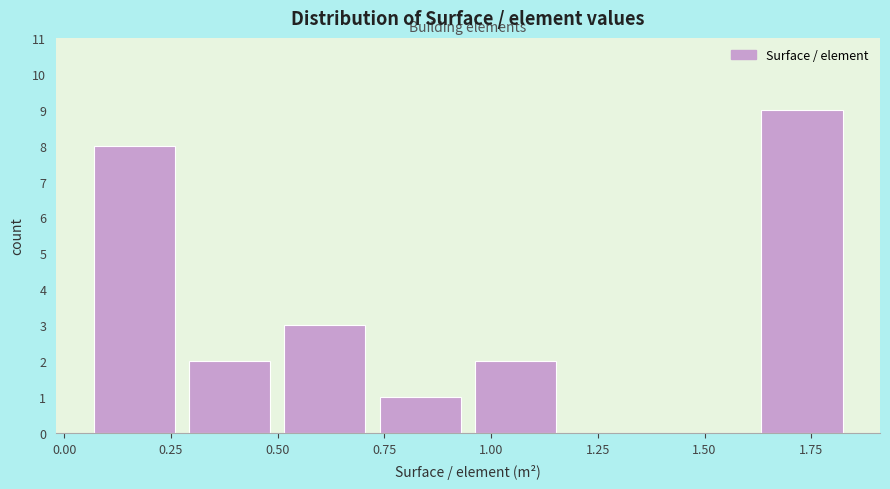

How tall is the bar that spans 0.05 to 0.30 on the x-axis? Neither the bar edges nor the heights are printed on the chart, so give them approximately, as read against the axes.

8